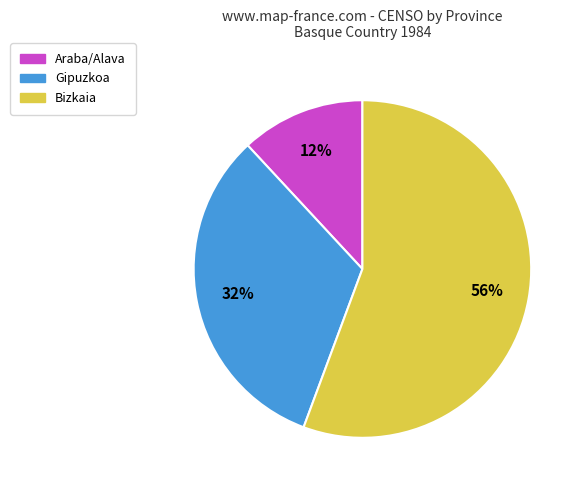

How many segments does this pie chart have?

3